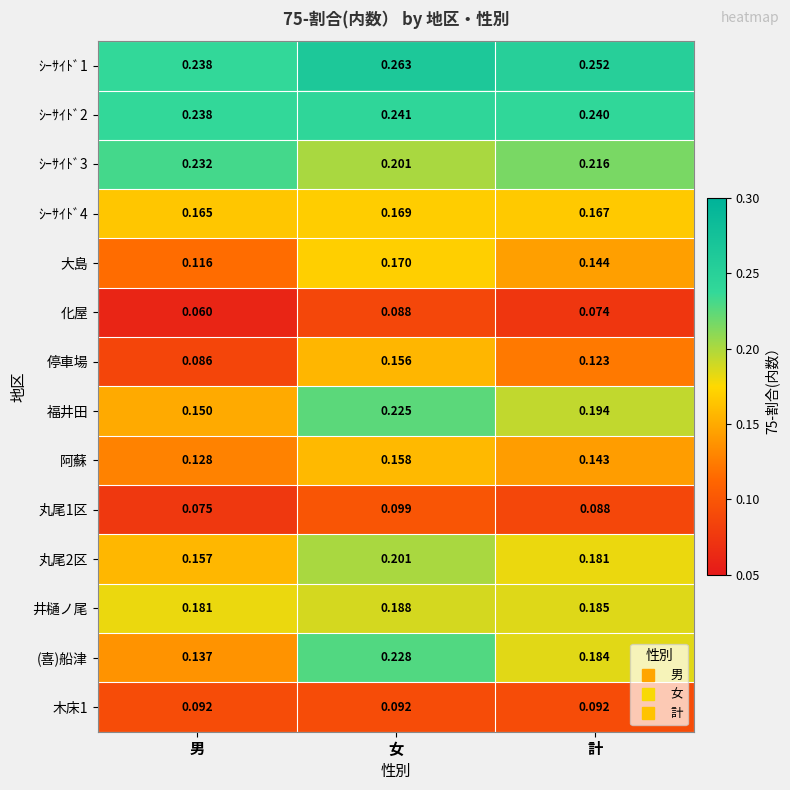

Which series has the largest total across all categories?

ｼｰｻｲﾄﾞ1